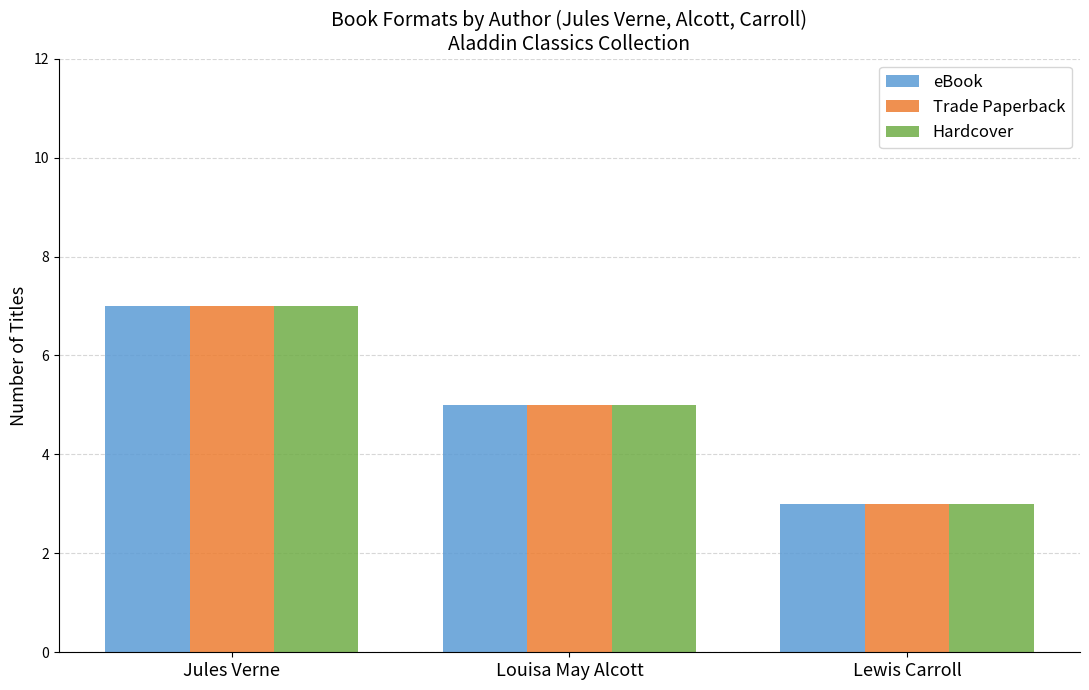

At which category is the sum across all series the highest?

Jules Verne